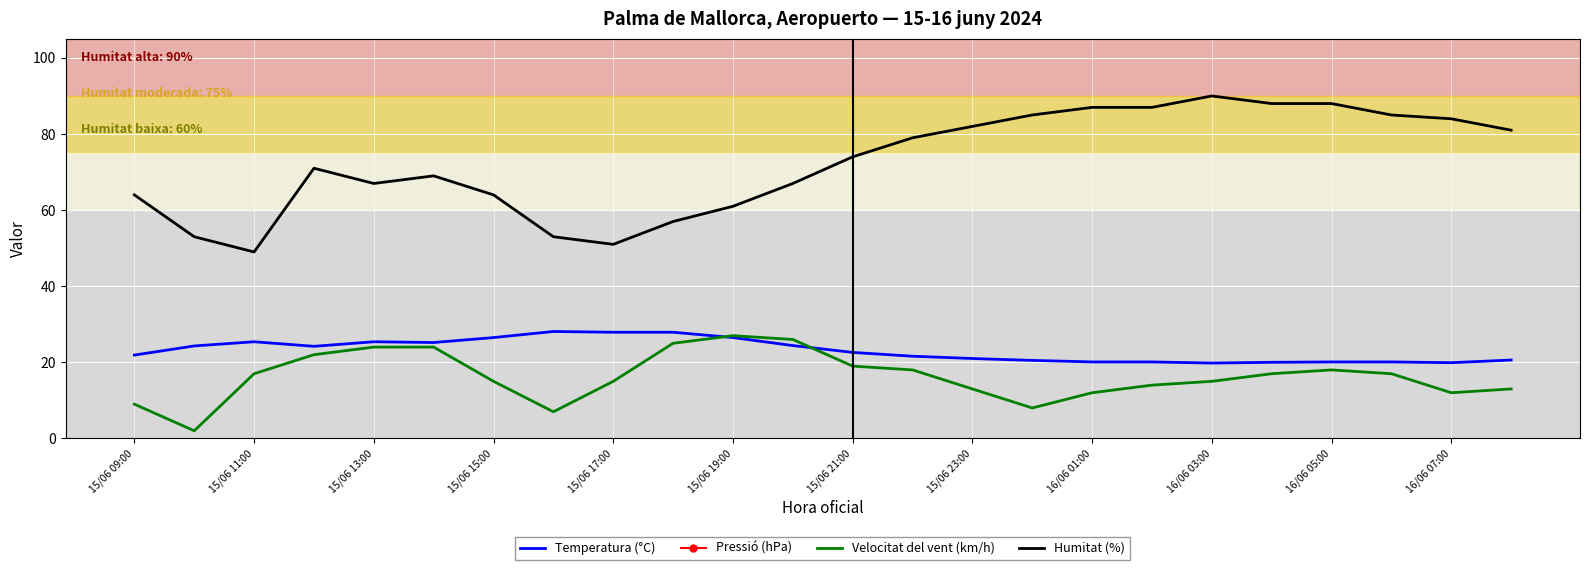

What is the value of the Humitat (%) point at the 18th from the left?

87.0